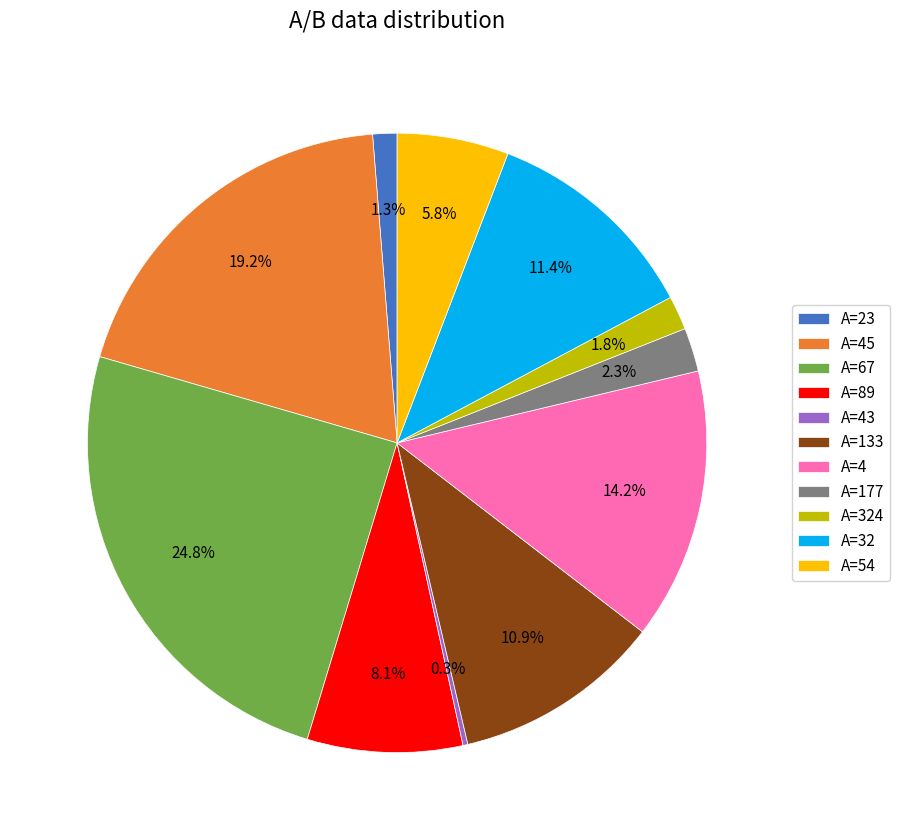

How much of the chart is everything except A=324?

98.2%